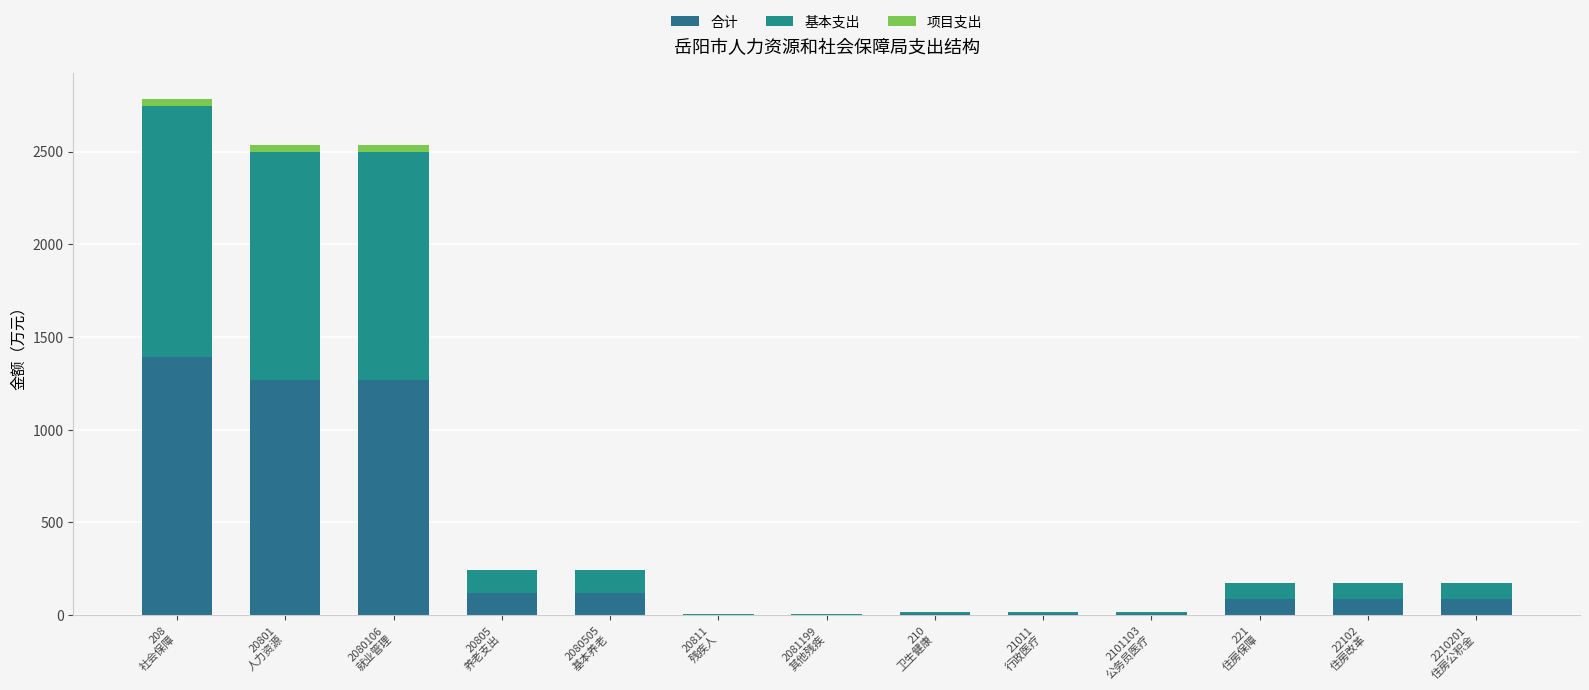

How many data points in 合计 are above 87?

8